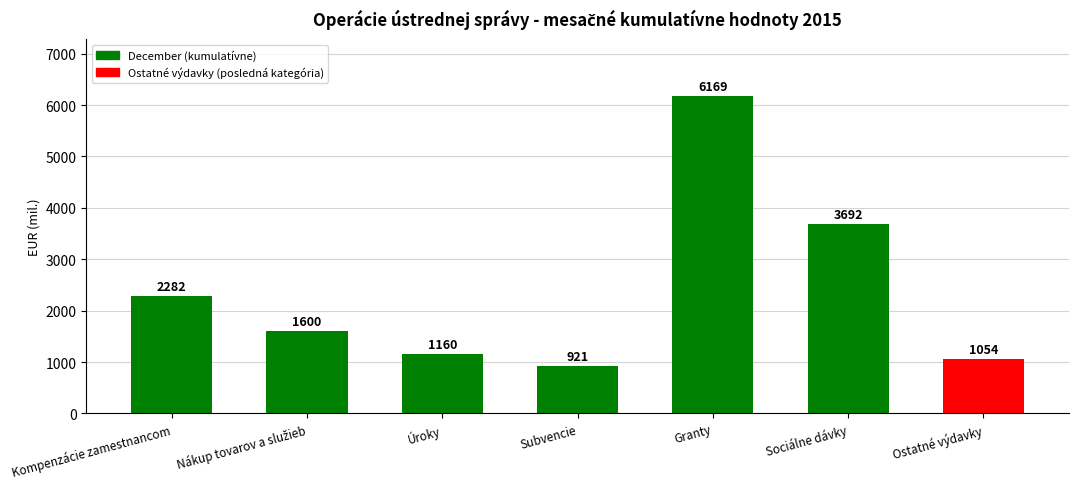

How many distinct data groups are displayed?

1